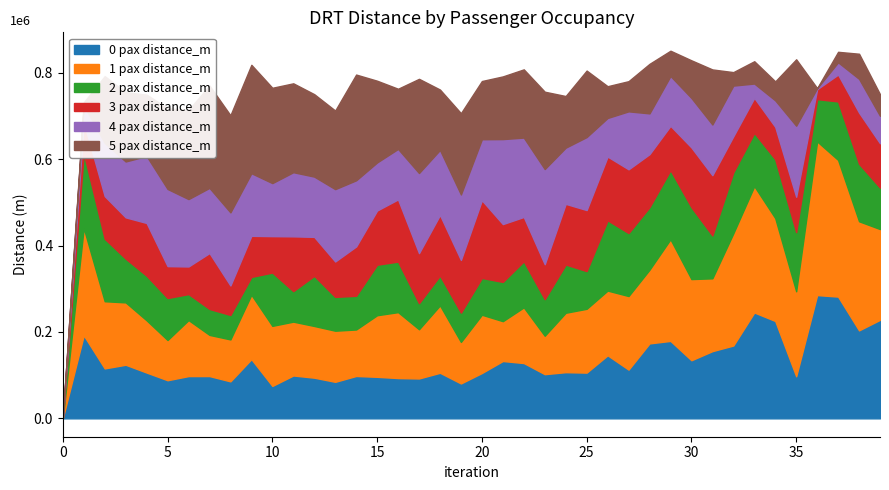

Reading left to right, list all the values displayed in this chart.

0 pax distance_m: 0=0.0	1=192362.3	2=115681.3	3=124113.8	4=106023.1	5=88222.8	6=97859.0	7=97896.5	8=85635.4	9=137093.4	10=75059.6	11=99271.4	12=94144.5	13=84574.6	14=98116.6	15=96164.1	16=93280.5	17=92347.1	18=105528.0	19=80801.8	20=104995.6	21=132778.6	22=128051.5	23=102306.1	24=106928.7	25=105892.3	26=146028.5	27=112831.2	28=173583.7	29=179333.1	30=134551.1	31=155659.2	32=168651.1	33=245180.5	34=225507.0	35=97421.1	36=285474.4	37=281957.4	38=203713.9	39=228147.6
1 pax distance_m: 0=0.0	1=248434.4	2=155534.2	3=144417.2	4=120922.1	5=93142.5	6=129710.7	7=95333.8	8=97111.7	9=149143.8	10=139109.1	11=124681.1	12=119746.5	13=118375.7	14=107651.2	15=142624.2	16=152693.1	17=113946.3	18=156110.7	19=96142.4	20=134956.0	21=92253.9	22=128999.6	23=88967.8	24=137603.3	25=147818.2	26=149870.0	27=170419.6	28=170616.0	29=235437.1	30=187986.6	31=168579.2	32=259793.2	33=292656.9	34=238237.6	35=196778.2	36=355871.3	37=316490.7	38=252670.9	39=210207.0
2 pax distance_m: 0=0.0	1=173554.5	2=144675.8	3=101238.3	4=103274.0	5=97289.1	6=60234.8	7=60077.9	8=56640.9	9=41300.0	10=123470.4	11=70667.4	12=116074.5	13=78284.4	14=78095.6	15=116987.9	16=117116.0	17=60323.8	18=69132.0	19=67864.6	20=85174.8	21=90921.5	22=106691.1	23=84694.8	24=111672.0	25=87302.2	26=162707.3	27=145878.4	28=144850.6	29=160102.0	30=166299.5	31=99239.1	32=141369.4	33=123218.7	34=136293.1	35=137042.4	36=97972.2	37=135488.0	38=133040.5	39=95926.1
3 pax distance_m: 0=0.0	1=72475.7	2=98827.1	3=95723.1	4=122259.0	5=73919.8	6=63945.8	7=129570.4	8=68333.6	9=95156.0	10=84353.8	11=126895.0	12=90326.9	13=82074.6	14=114264.1	15=125545.4	16=144062.5	17=116083.9	18=140396.3	19=122108.8	20=180078.1	21=134000.0	22=102688.4	23=81031.4	24=140560.4	25=141407.9	26=147682.5	27=147630.7	28=122826.6	29=102659.7	30=138514.0	31=139712.1	32=83487.1	33=81224.0	34=75092.6	35=82013.0	36=23053.2	37=62292.5	38=118711.0	39=102800.9
4 pax distance_m: 0=0.0	1=38585.5	2=123093.3	3=129389.5	4=155096.6	5=178631.7	6=156025.2	7=150878.7	8=169259.0	9=145023.6	10=122791.6	11=148532.1	12=139564.6	13=167507.5	14=153164.1	15=111306.4	16=116863.3	17=185449.7	18=150502.2	19=151568.7	20=141161.1	21=196758.2	22=183801.0	23=220382.7	24=130127.6	25=168997.2	26=89376.4	27=134226.1	28=94400.3	29=115361.9	30=114589.7	31=117319.4	32=117326.7	33=33117.9	34=61303.2	35=164486.0	36=2393.8	37=28363.3	38=78124.2	39=63636.6
5 pax distance_m: 0=0.0	1=6556.9	2=154795.6	3=160690.5	4=142143.9	5=187153.8	6=206537.0	7=237098.5	8=224980.9	9=251091.5	10=220829.6	11=205886.5	12=190914.9	13=182069.8	14=244920.7	15=189318.5	16=139361.4	17=218194.6	18=139833.8	19=188250.5	20=134874.7	21=145237.9	22=158033.2	23=179122.8	24=119596.1	25=154034.0	26=73574.4	27=69933.1	28=114763.9	29=58549.0	30=87249.8	31=127591.4	32=31263.8	33=51677.4	34=43984.1	35=153833.5	36=0.0	37=24305.1	38=58203.5	39=49933.2